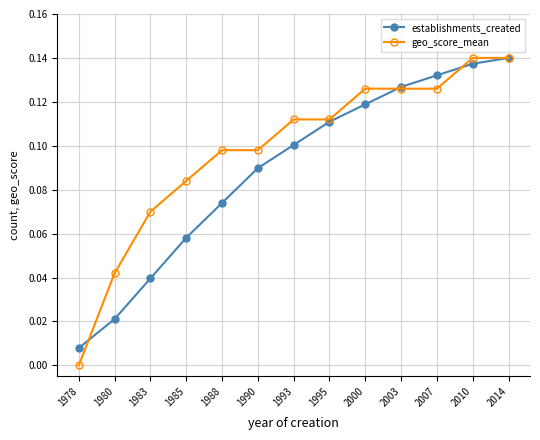

Rank the series by their average value, from lowest to highest.

establishments_created, geo_score_mean